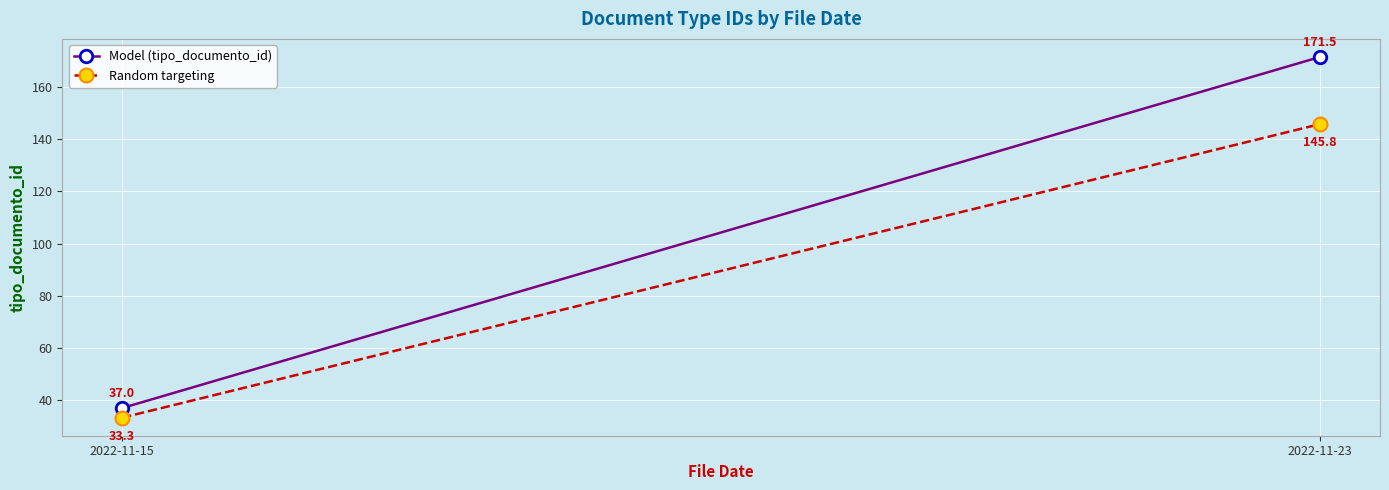

What is the minimum value for Random targeting?

33.3